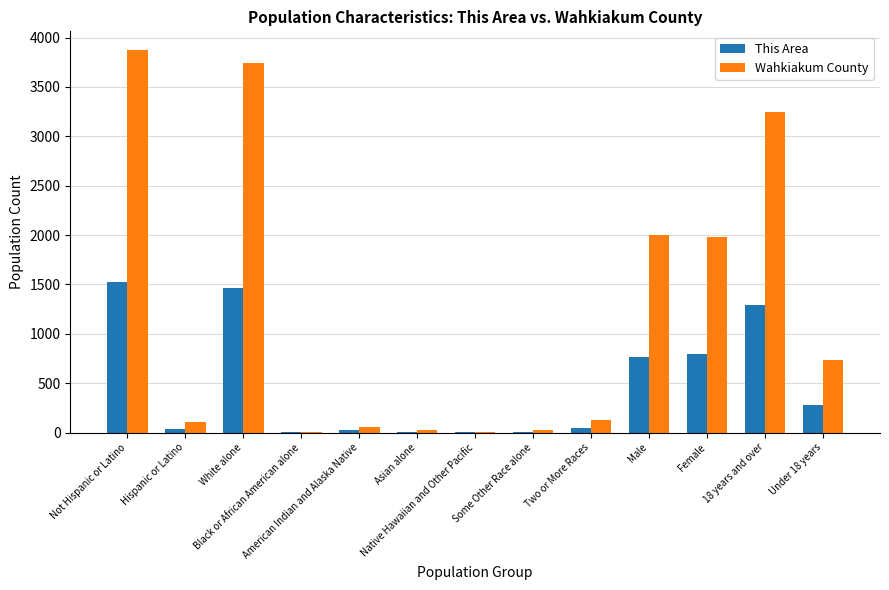

Count the number of categories in the chart.

13